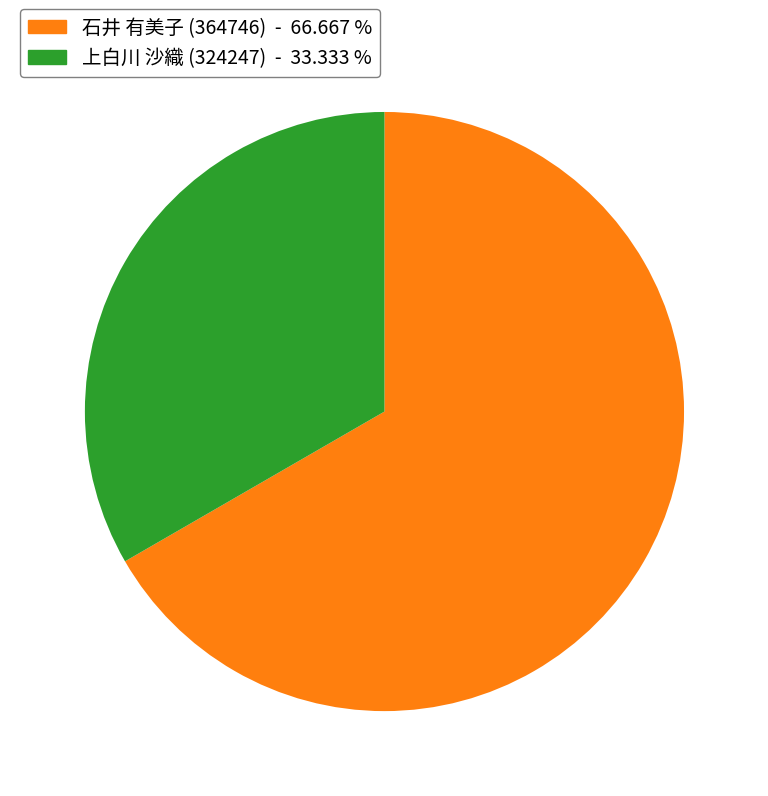

Does any single category account for the majority?

Yes